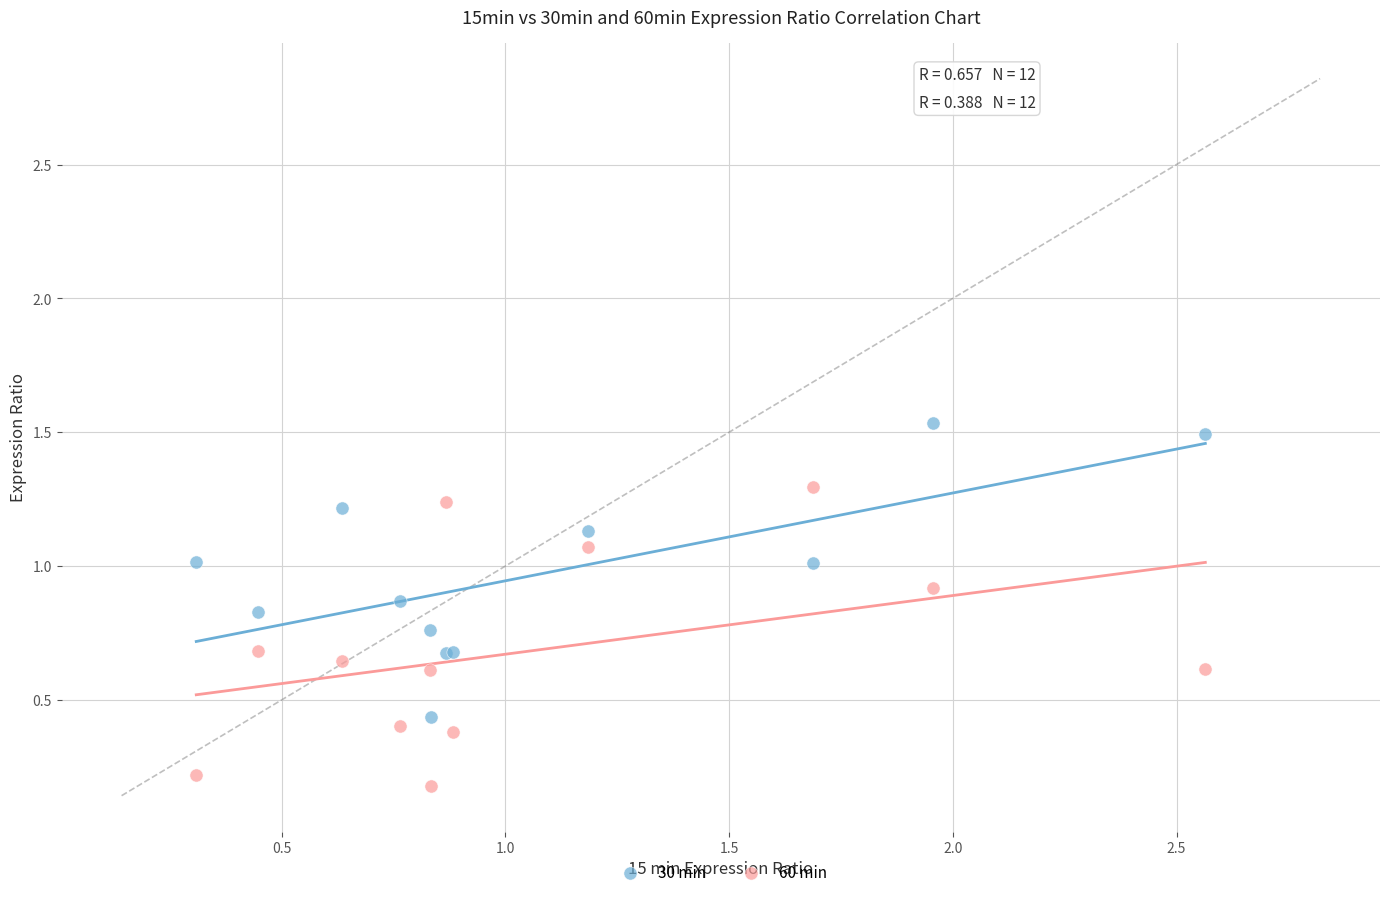

Which series contains the lowest Y value?

60 min